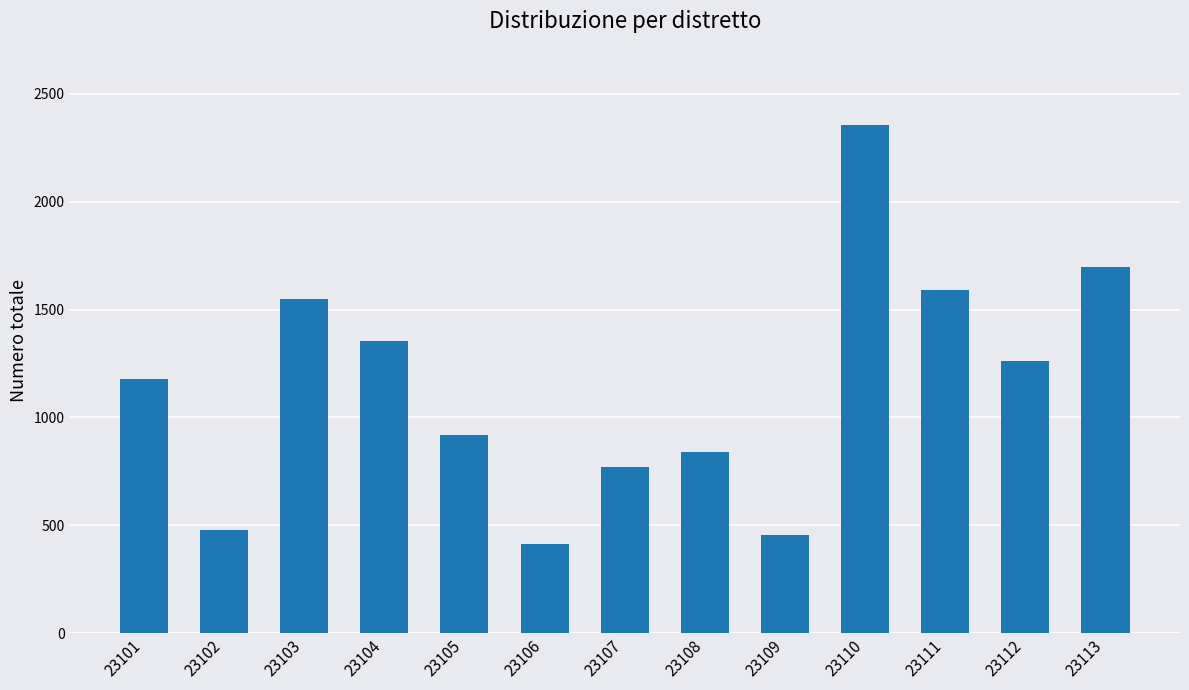

What is the value of the 2nd bar from the left?

476